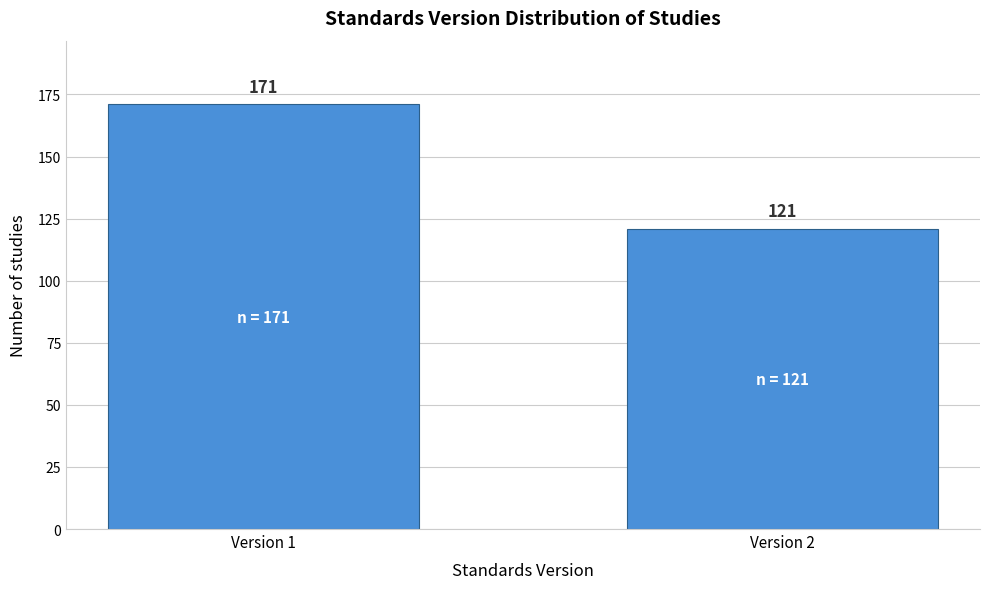

Reading left to right, extract all data points from this chart.

171	121